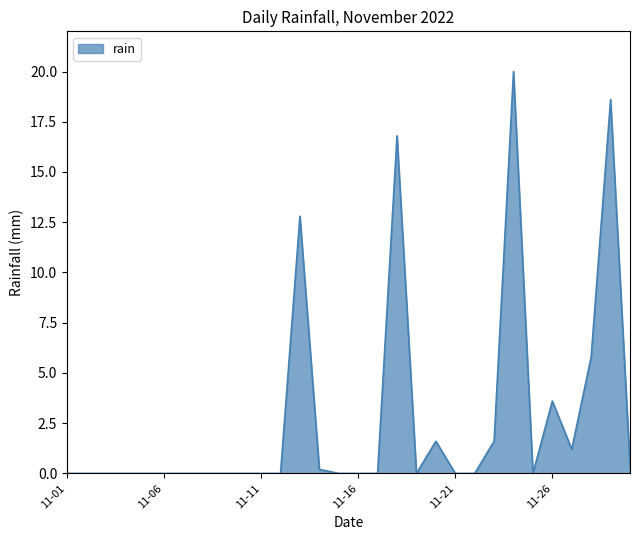

What is the difference between the maximum and minimum values?

20.0